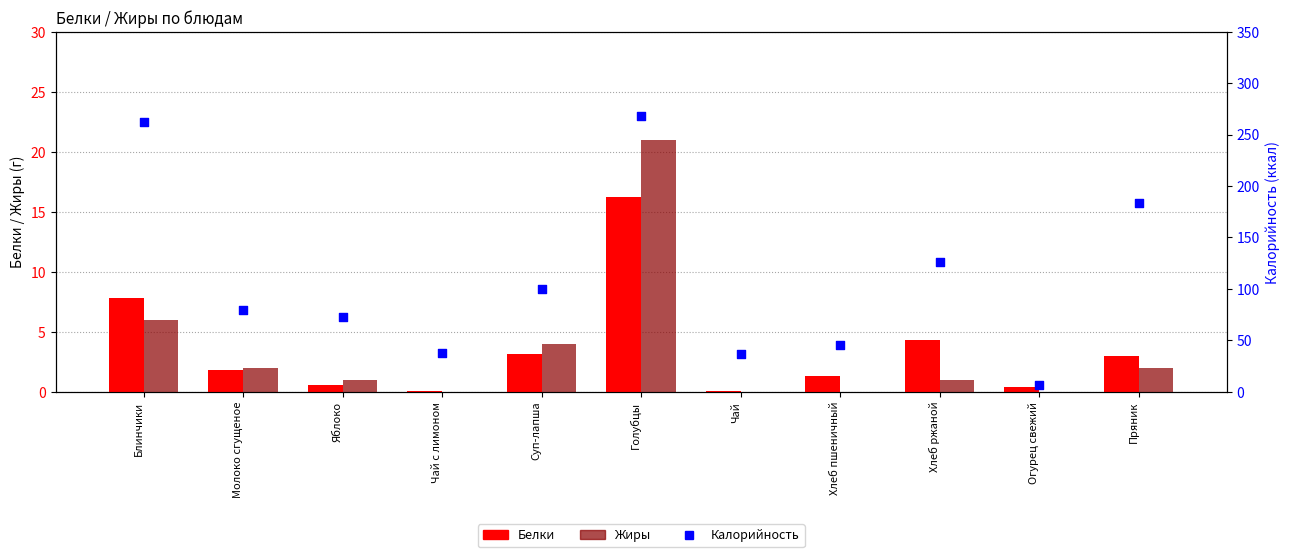

What are all the series names shown in the legend?

Белки, Жиры, Калорийность